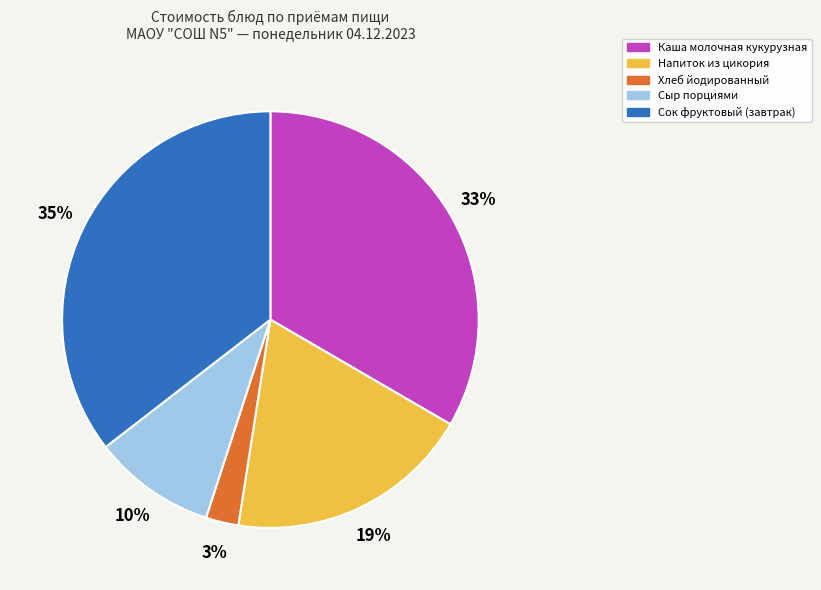

Rank the categories by value from lowest to highest.

Хлеб йодированный, Сыр порциями, Напиток из цикория, Каша молочная кукурузная, Сок фруктовый (завтрак)